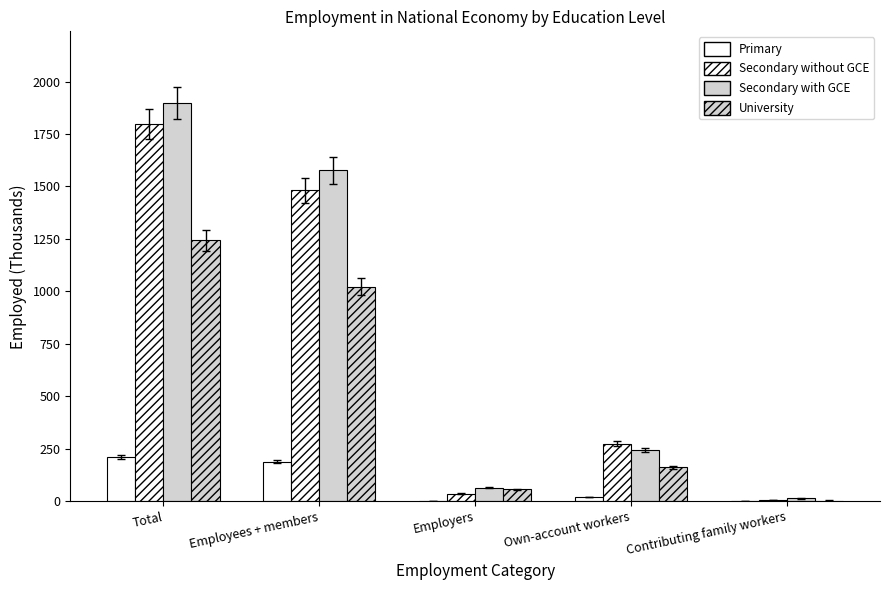

How many data points does each series have?

5